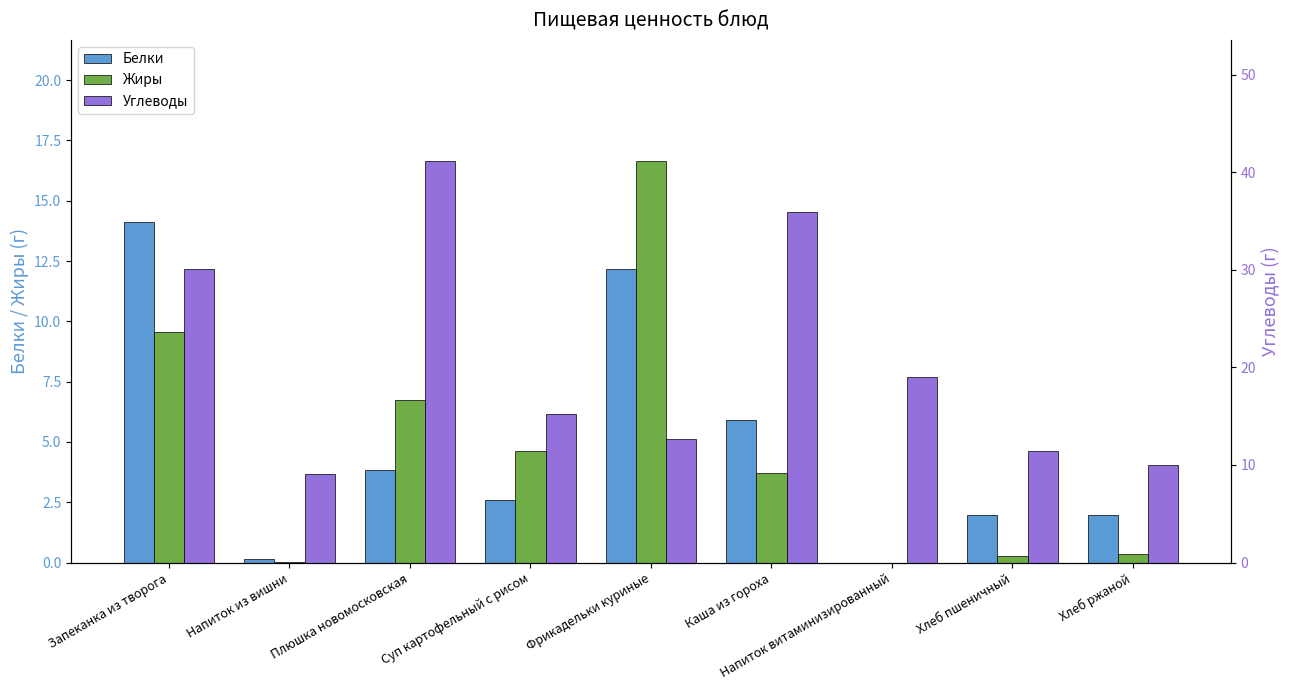

Rank the series at Напиток витаминизированный from highest to lowest value.

Углеводы, Белки, Жиры